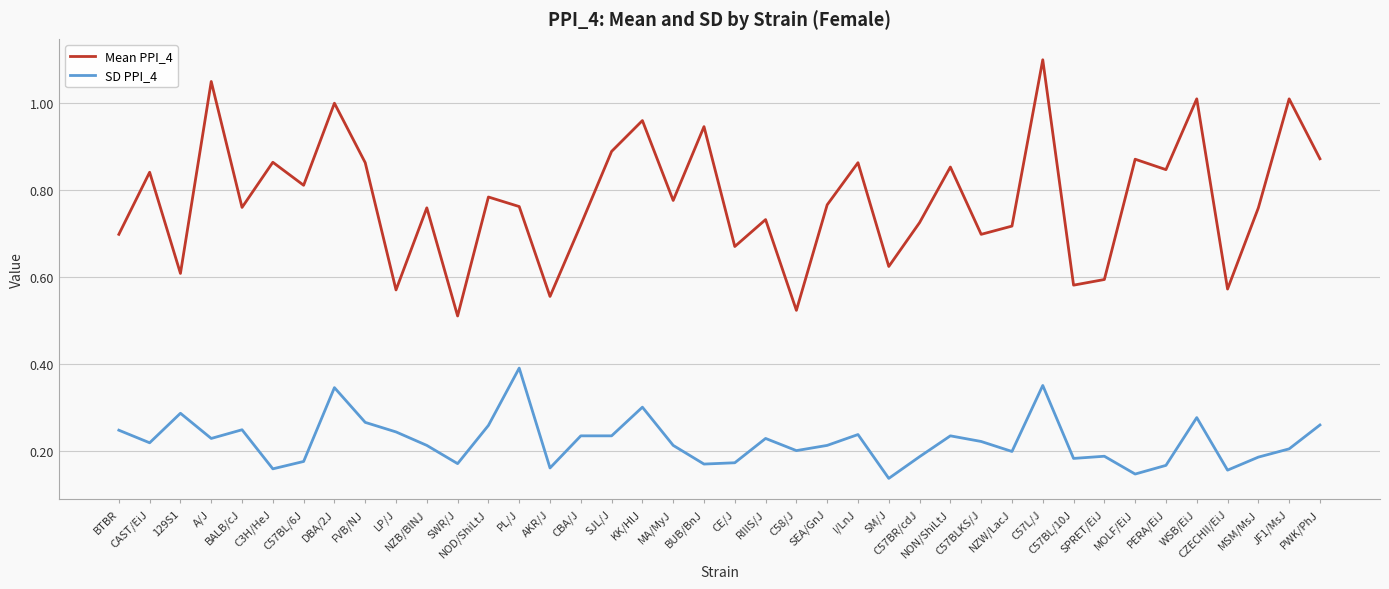

True or false: Mean PPI_4 and SD PPI_4 intersect in this chart.

False